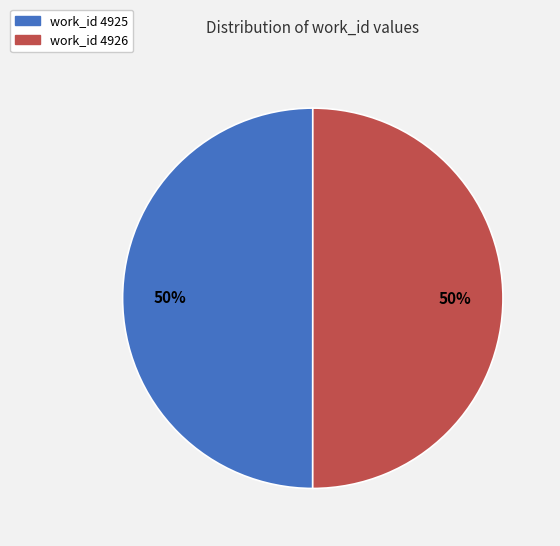

Count the number of slices in the pie.

2